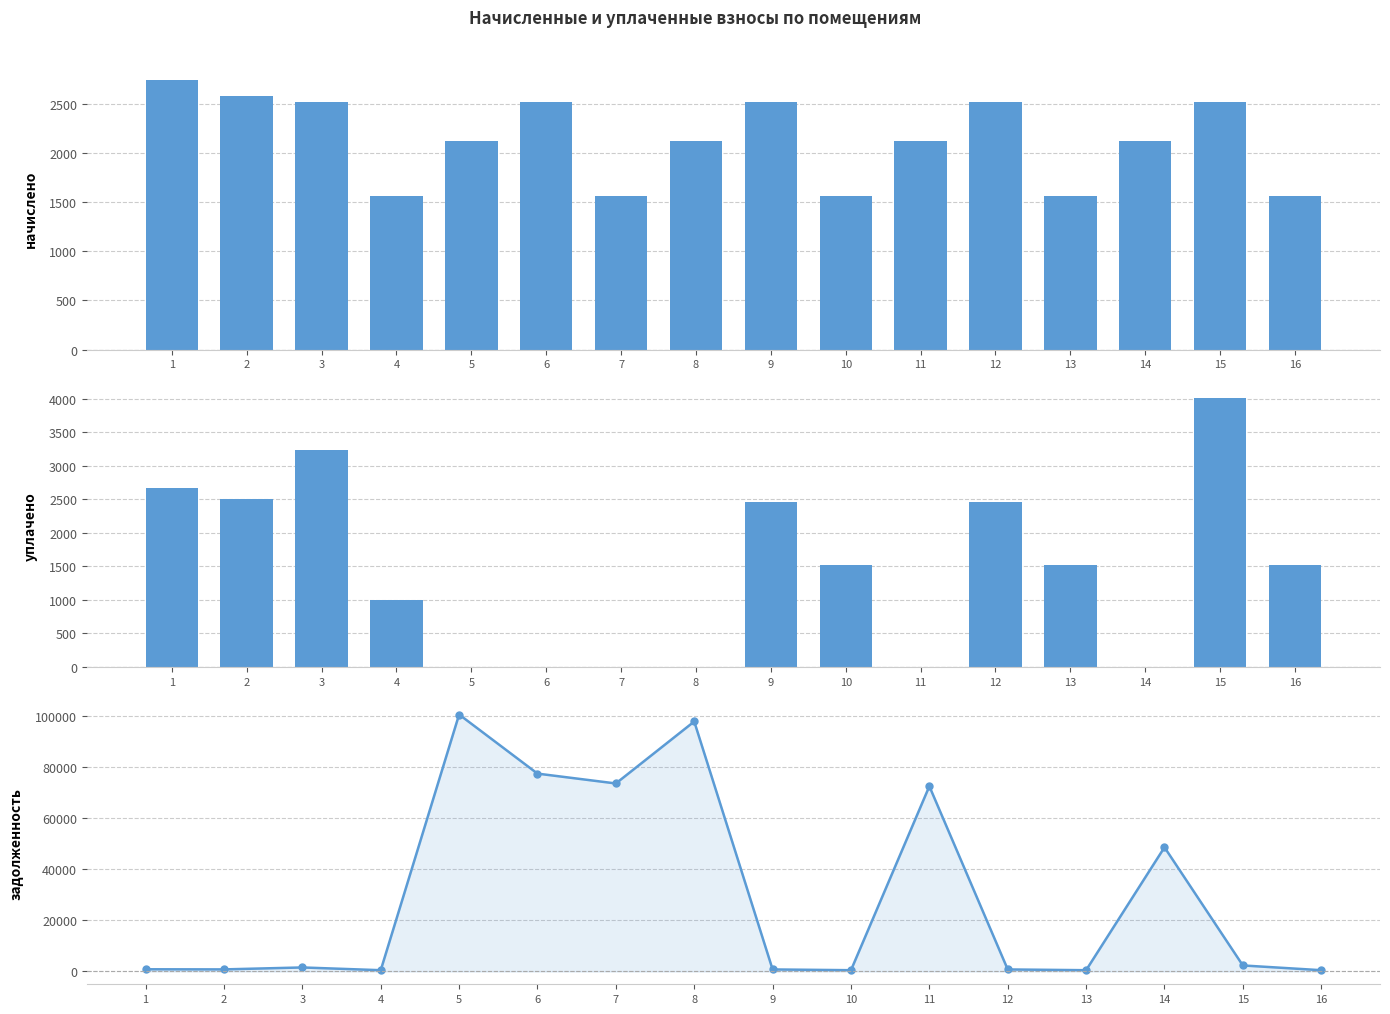

Which series changed the most between 1 and 13?

начислено